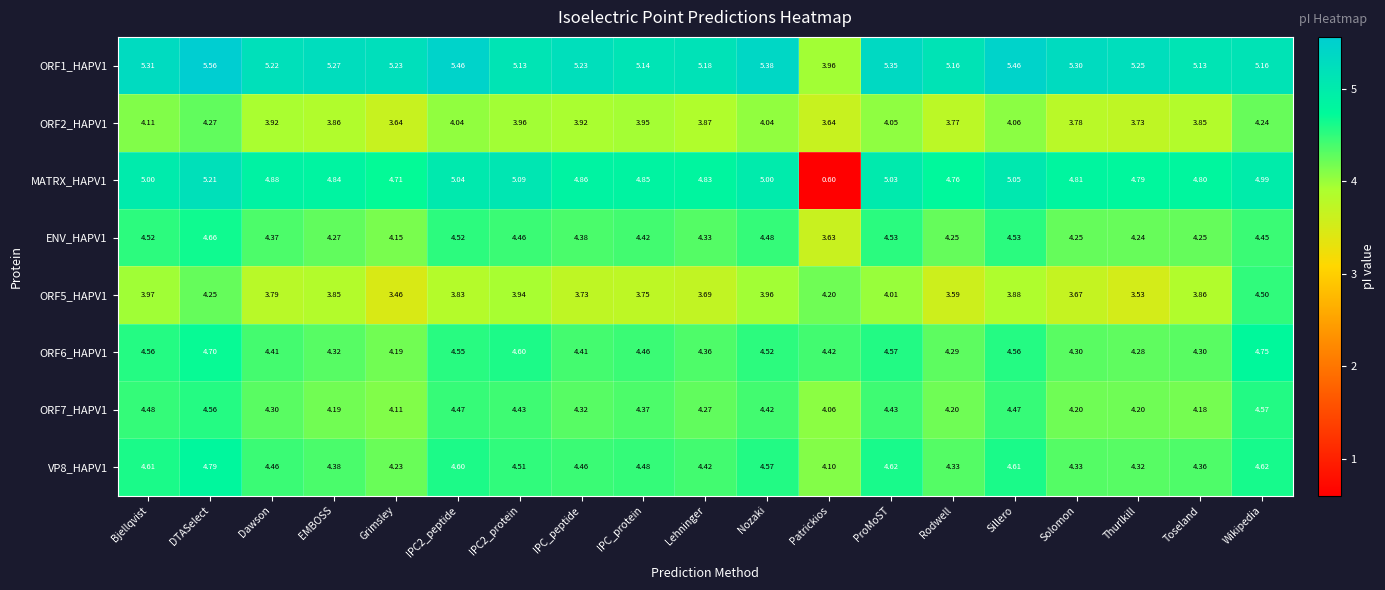

Where is ENV_HAPV1 nearest to the value 4?

Grimsley